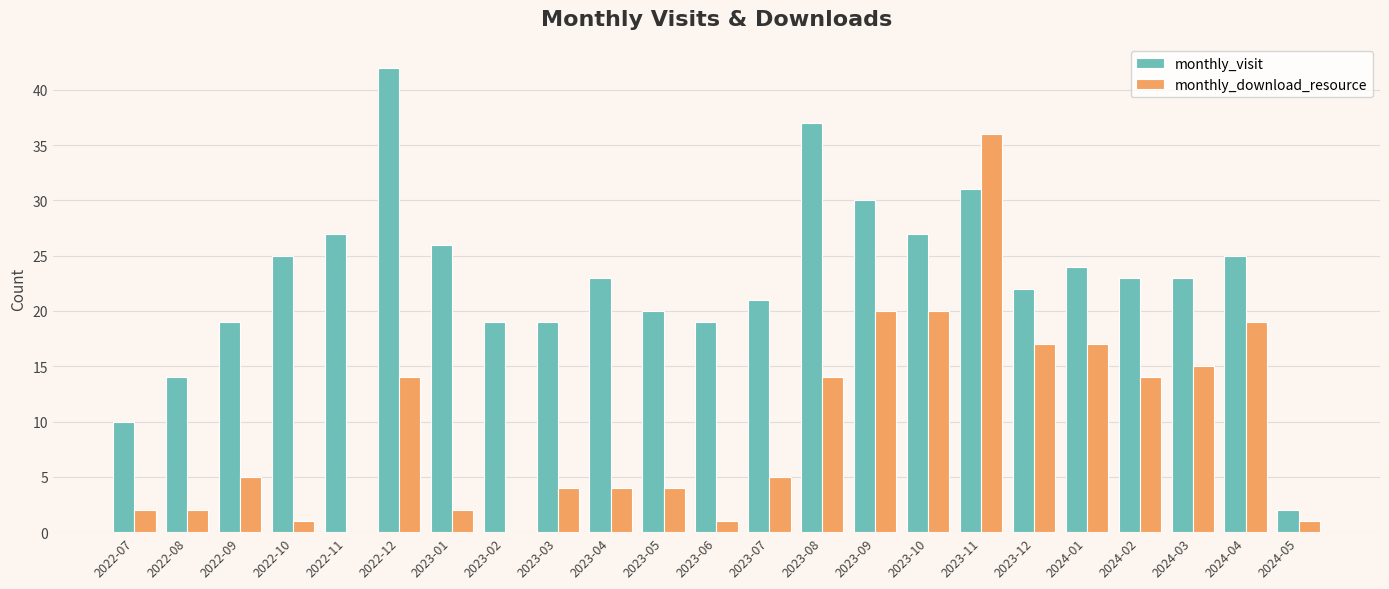

Are the bars grouped side by side (vs. stacked)?

Yes